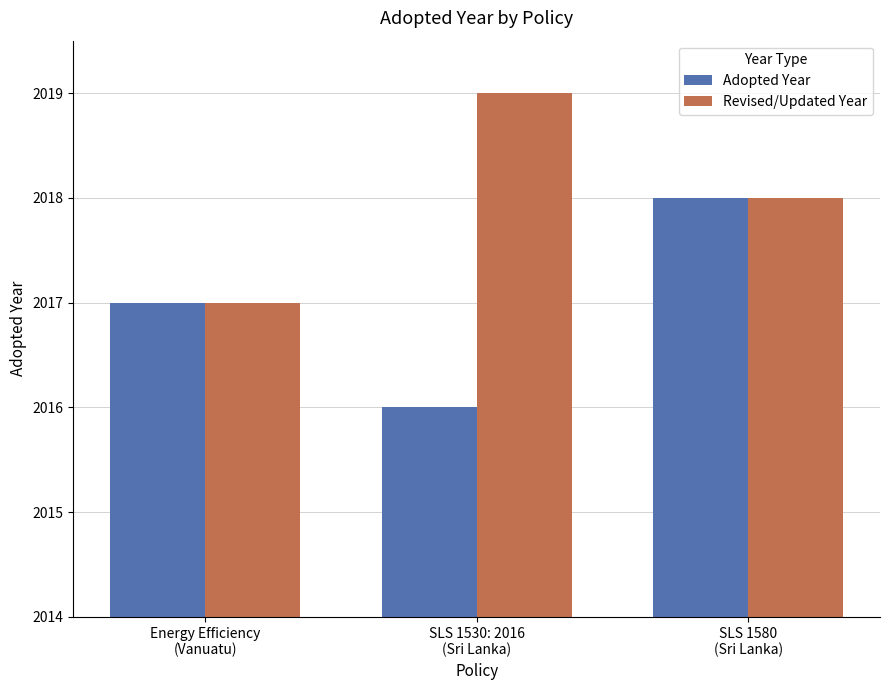

How many bars are there in total?

6